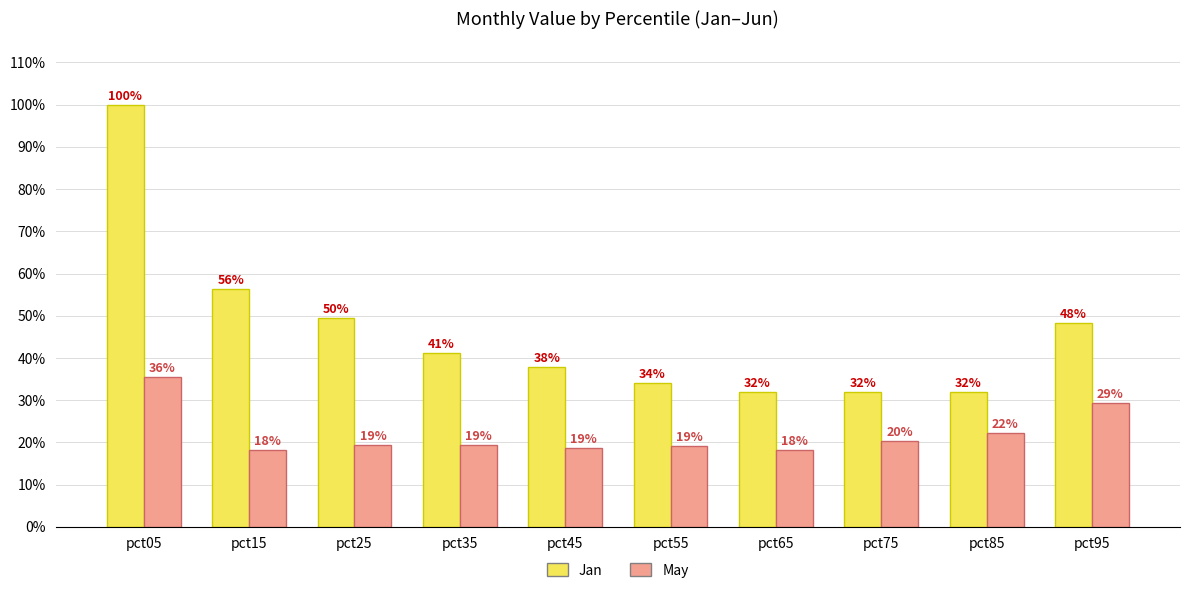

Reading left to right, what are all the values shown in this chart?

Jan: 100.0	56.4	49.5	41.1	37.9	34.0	32.0	31.9	31.9	48.3
May: 35.5	18.3	19.5	19.3	18.6	19.1	18.1	20.3	22.3	29.4